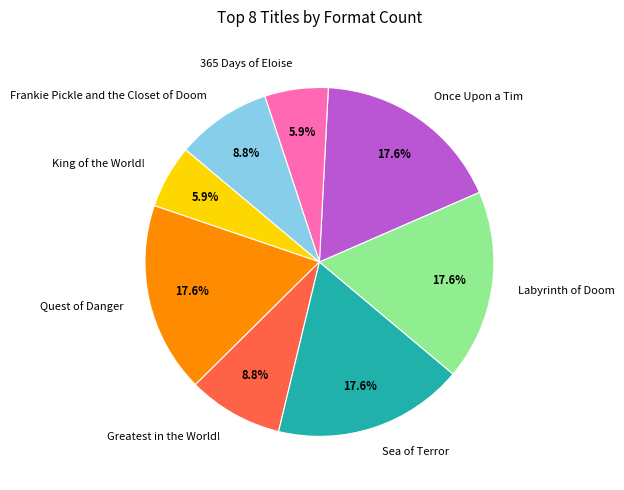

What is the total percentage of King of the World! and Quest of Danger?

23.5%